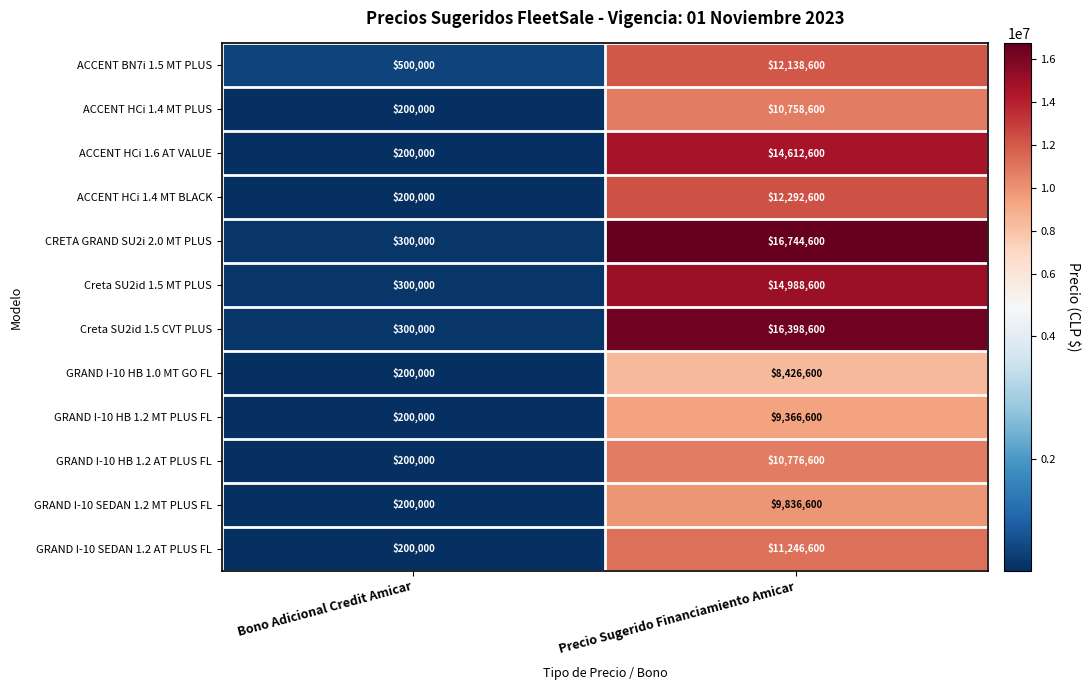

What is the total value across all series at Bono Adicional Credit Amicar?

3000000